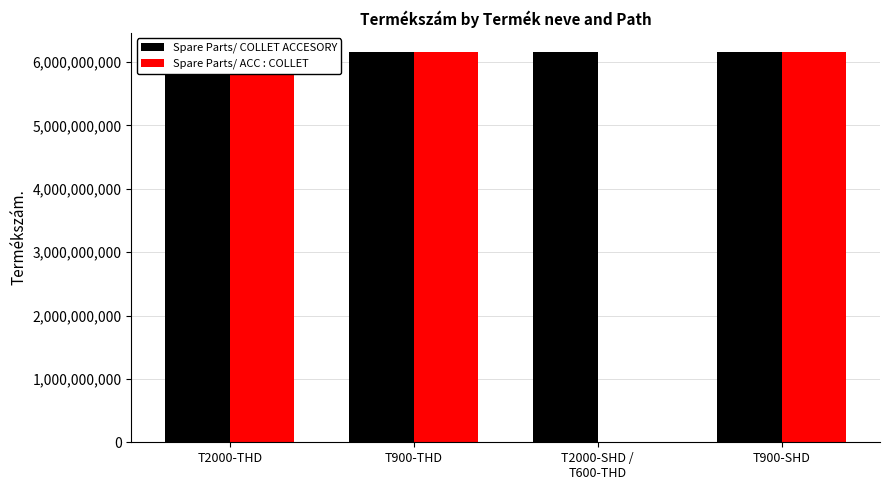

How many positive values does the Spare Parts/ ACC : COLLET series have?

3